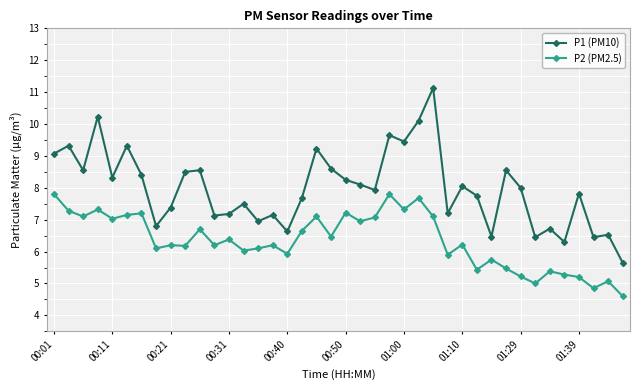

What are all the series names shown in the legend?

P1 (PM10), P2 (PM2.5)